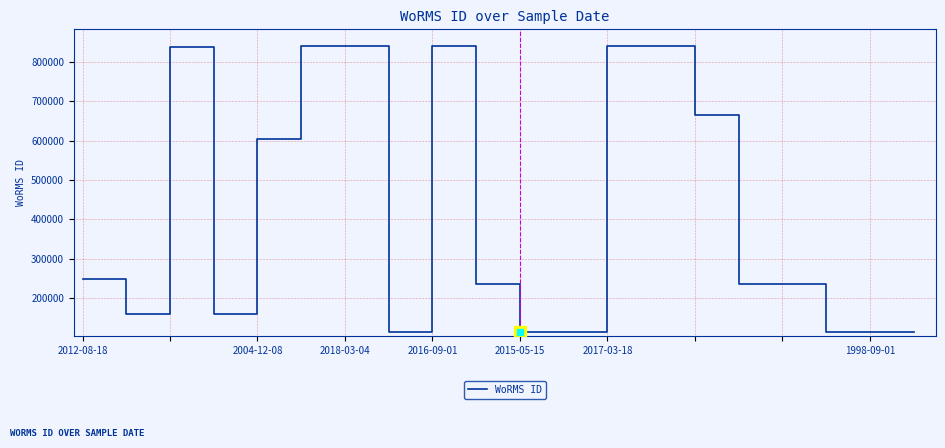

What is the smallest value displayed?

115057